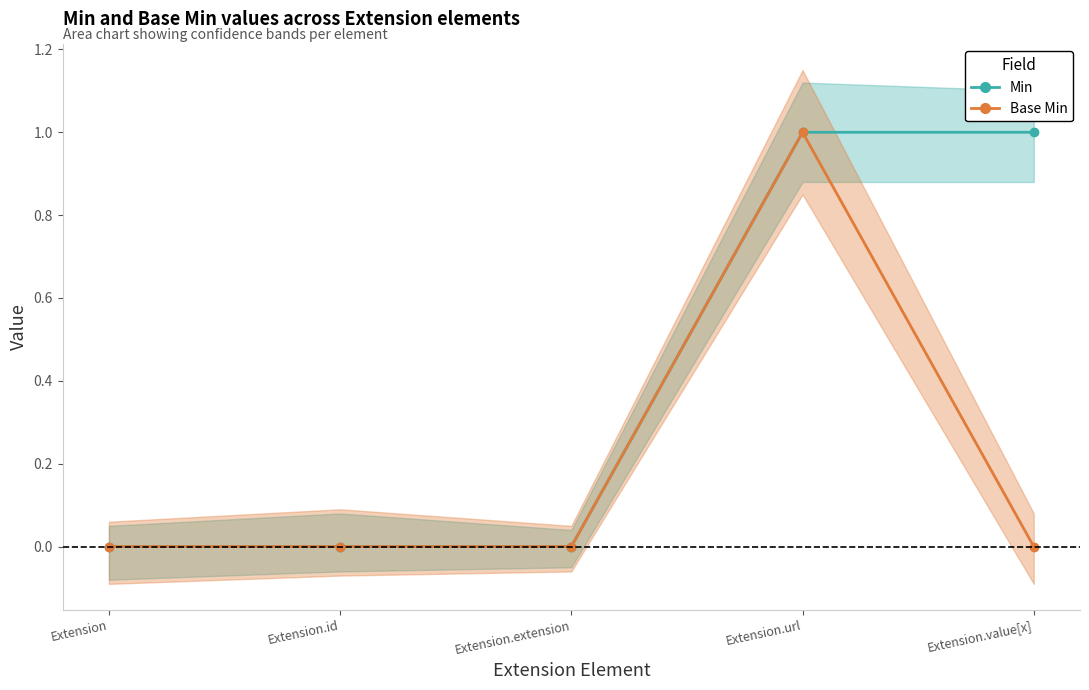

True or false: Base Min and Min intersect in this chart.

False